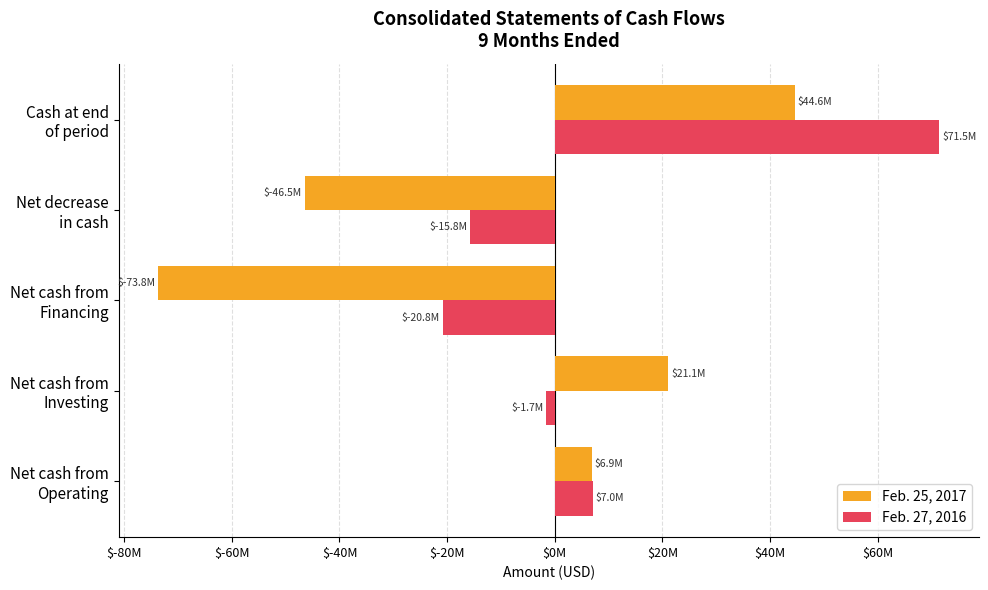

Which series has the largest total across all categories?

Feb. 27, 2016